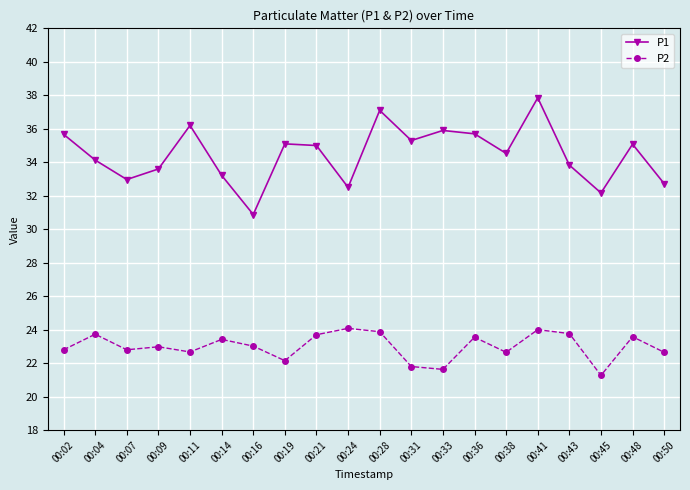

Is the value of P2 at 00:45 greater than the value of P1 at 00:16?

No